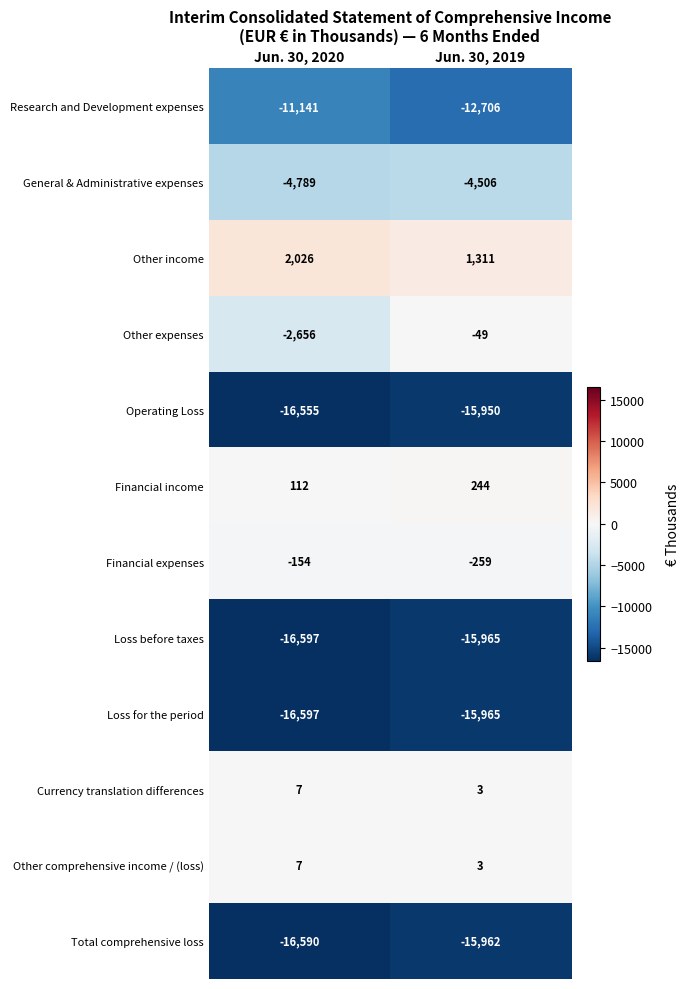

Is it true that General & Administrative expenses equals -7139 at Jun. 30, 2020?

False